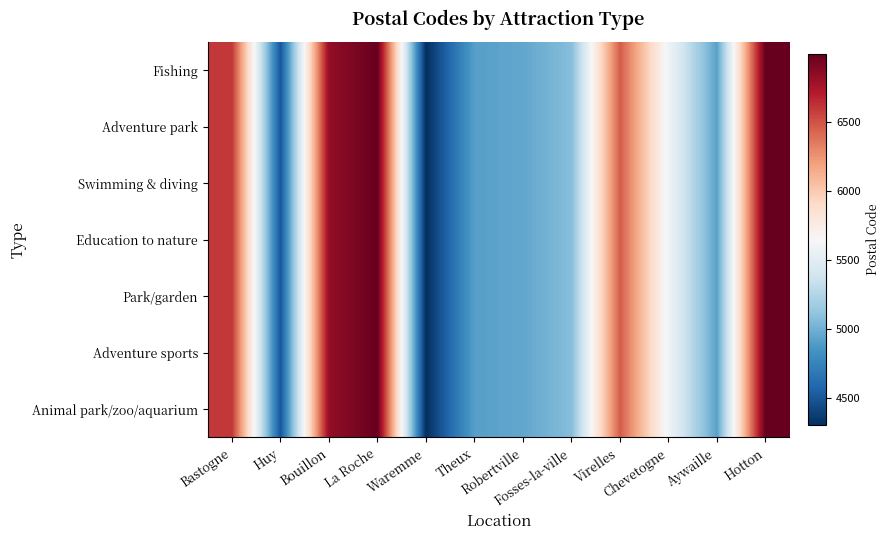

Reading left to right, transcribe all the data shown in this chart.

Animal park/zoo/aquarium: Bastogne=6600	Huy=4500	Bouillon=6830	La Roche=6980	Waremme=4300	Theux=4910	Robertville=4950	Fosses-la-ville=5070	Virelles=6461	Chevetogne=5590	Aywaille=4920	Hotton=6990
Adventure sports: Bastogne=6600	Huy=4500	Bouillon=6830	La Roche=6980	Waremme=4300	Theux=4910	Robertville=4950	Fosses-la-ville=5070	Virelles=6461	Chevetogne=5590	Aywaille=4920	Hotton=6990
Park/garden: Bastogne=6600	Huy=4500	Bouillon=6830	La Roche=6980	Waremme=4300	Theux=4910	Robertville=4950	Fosses-la-ville=5070	Virelles=6461	Chevetogne=5590	Aywaille=4920	Hotton=6990
Education to nature: Bastogne=6600	Huy=4500	Bouillon=6830	La Roche=6980	Waremme=4300	Theux=4910	Robertville=4950	Fosses-la-ville=5070	Virelles=6461	Chevetogne=5590	Aywaille=4920	Hotton=6990
Swimming & diving: Bastogne=6600	Huy=4500	Bouillon=6830	La Roche=6980	Waremme=4300	Theux=4910	Robertville=4950	Fosses-la-ville=5070	Virelles=6461	Chevetogne=5590	Aywaille=4920	Hotton=6990
Adventure park: Bastogne=6600	Huy=4500	Bouillon=6830	La Roche=6980	Waremme=4300	Theux=4910	Robertville=4950	Fosses-la-ville=5070	Virelles=6461	Chevetogne=5590	Aywaille=4920	Hotton=6990
Fishing: Bastogne=6600	Huy=4500	Bouillon=6830	La Roche=6980	Waremme=4300	Theux=4910	Robertville=4950	Fosses-la-ville=5070	Virelles=6461	Chevetogne=5590	Aywaille=4920	Hotton=6990